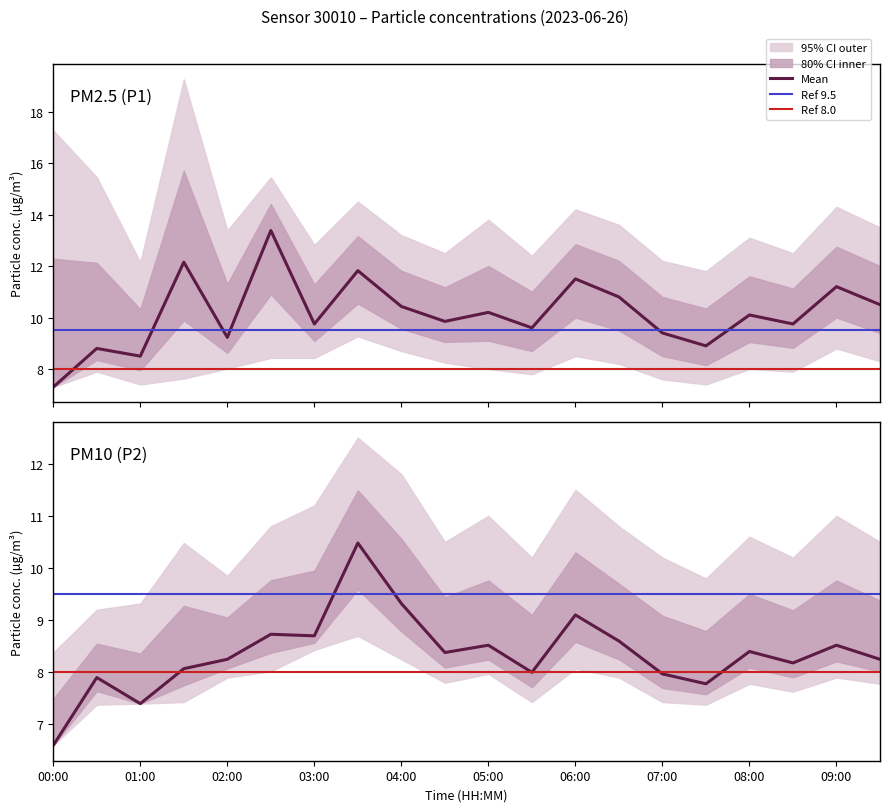

At which category is the sum across all series the highest?

03:30